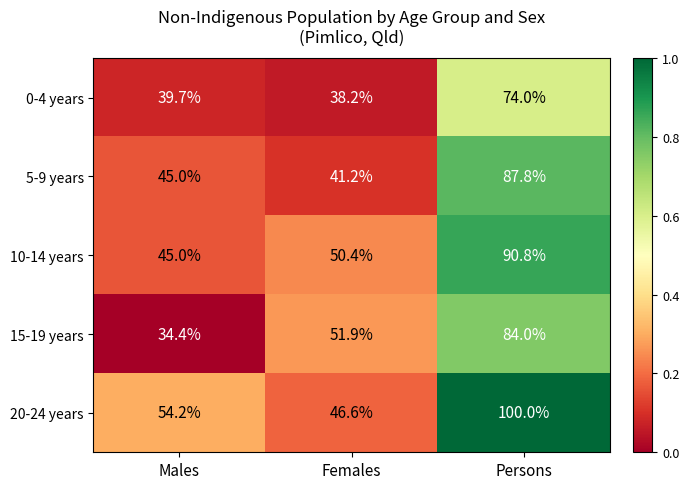

What is the average value of the 5-9 years series?

58.0